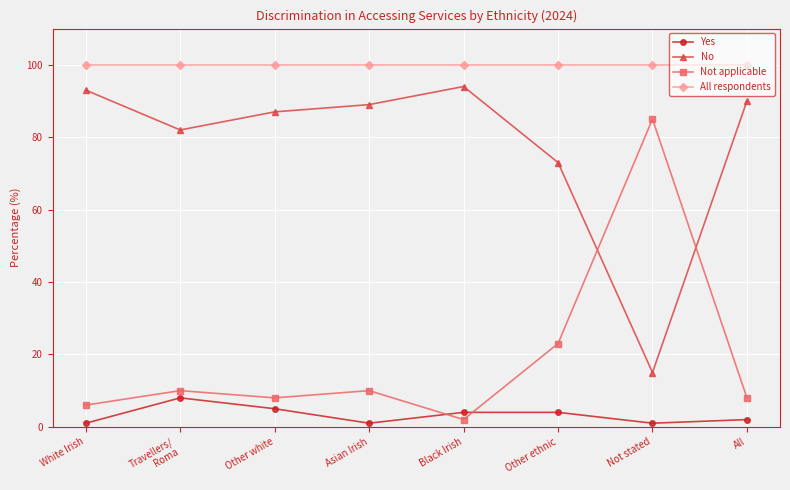

How many data points does each series have?

8